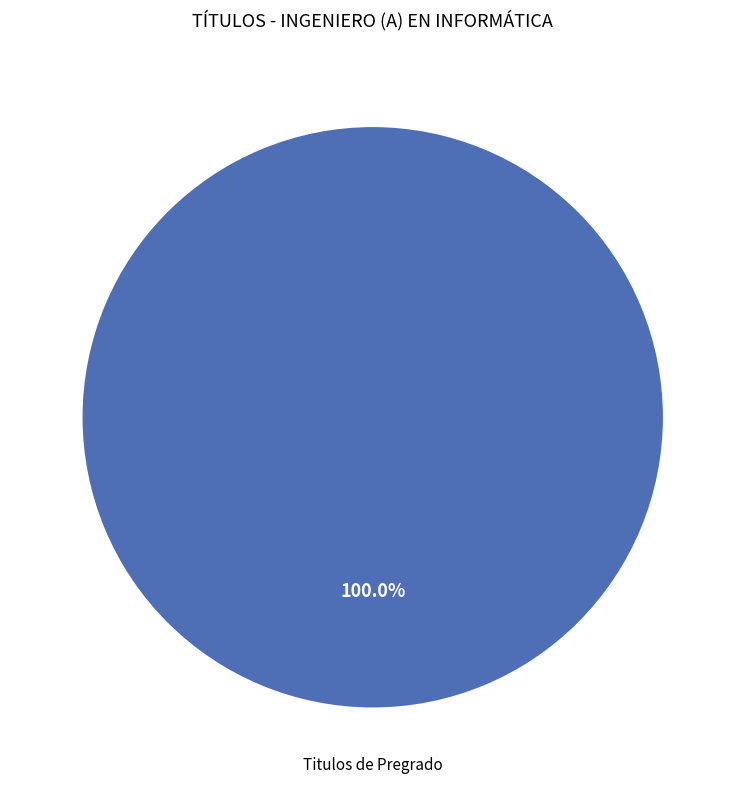

How many slices are in this pie chart?

1